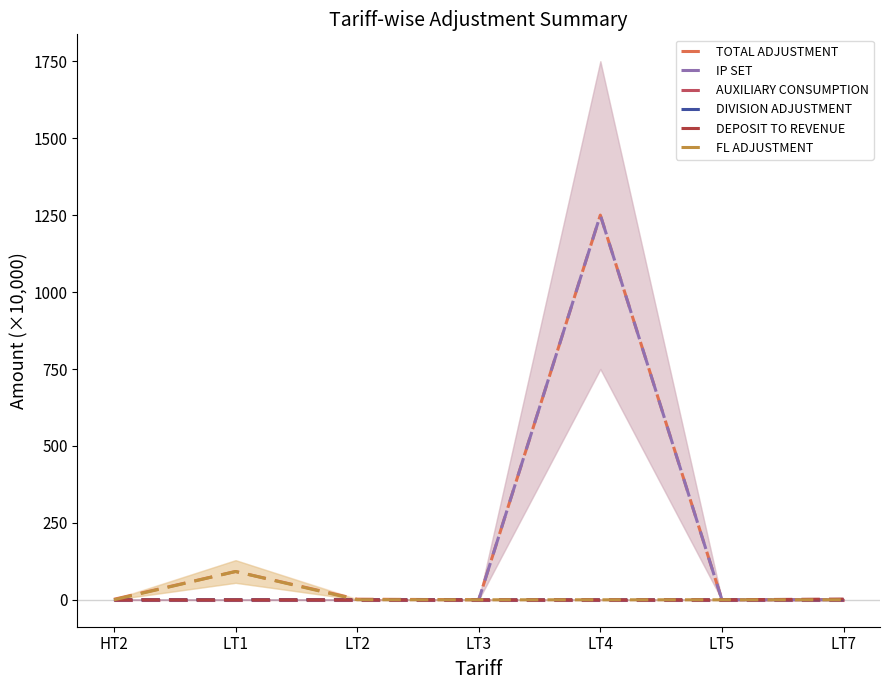

What is the label of the 6th point from the left?

LT5